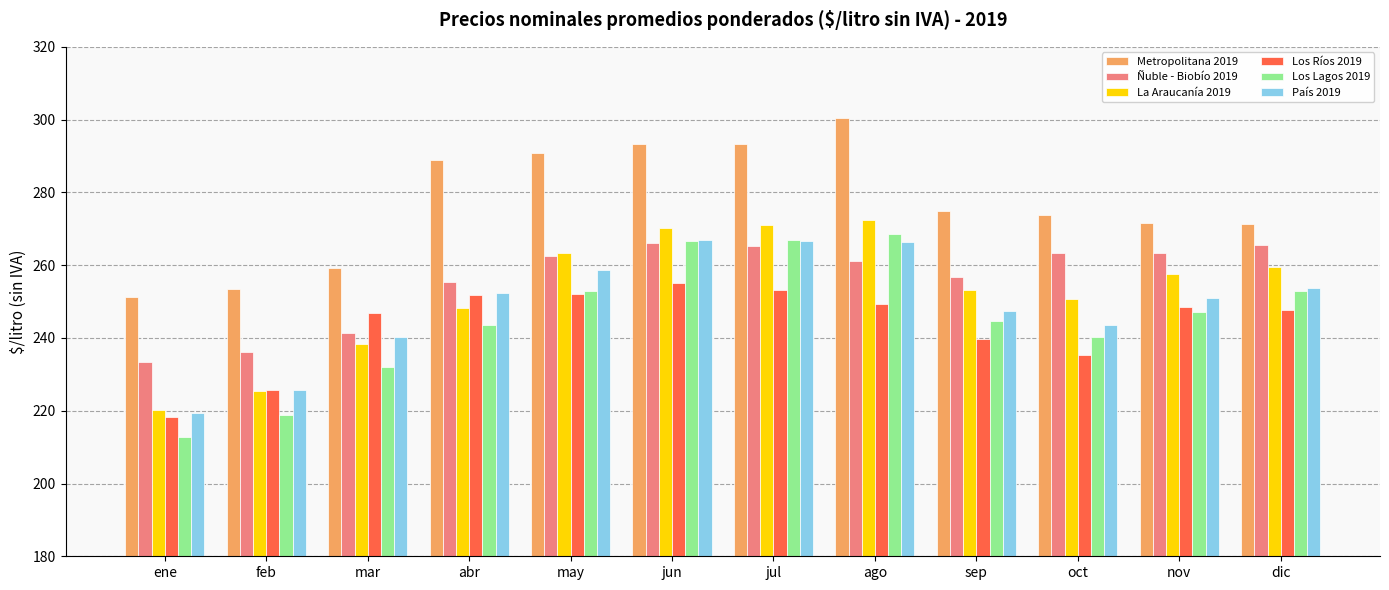

What is the lowest value of the Metropolitana 2019 series?

251.3